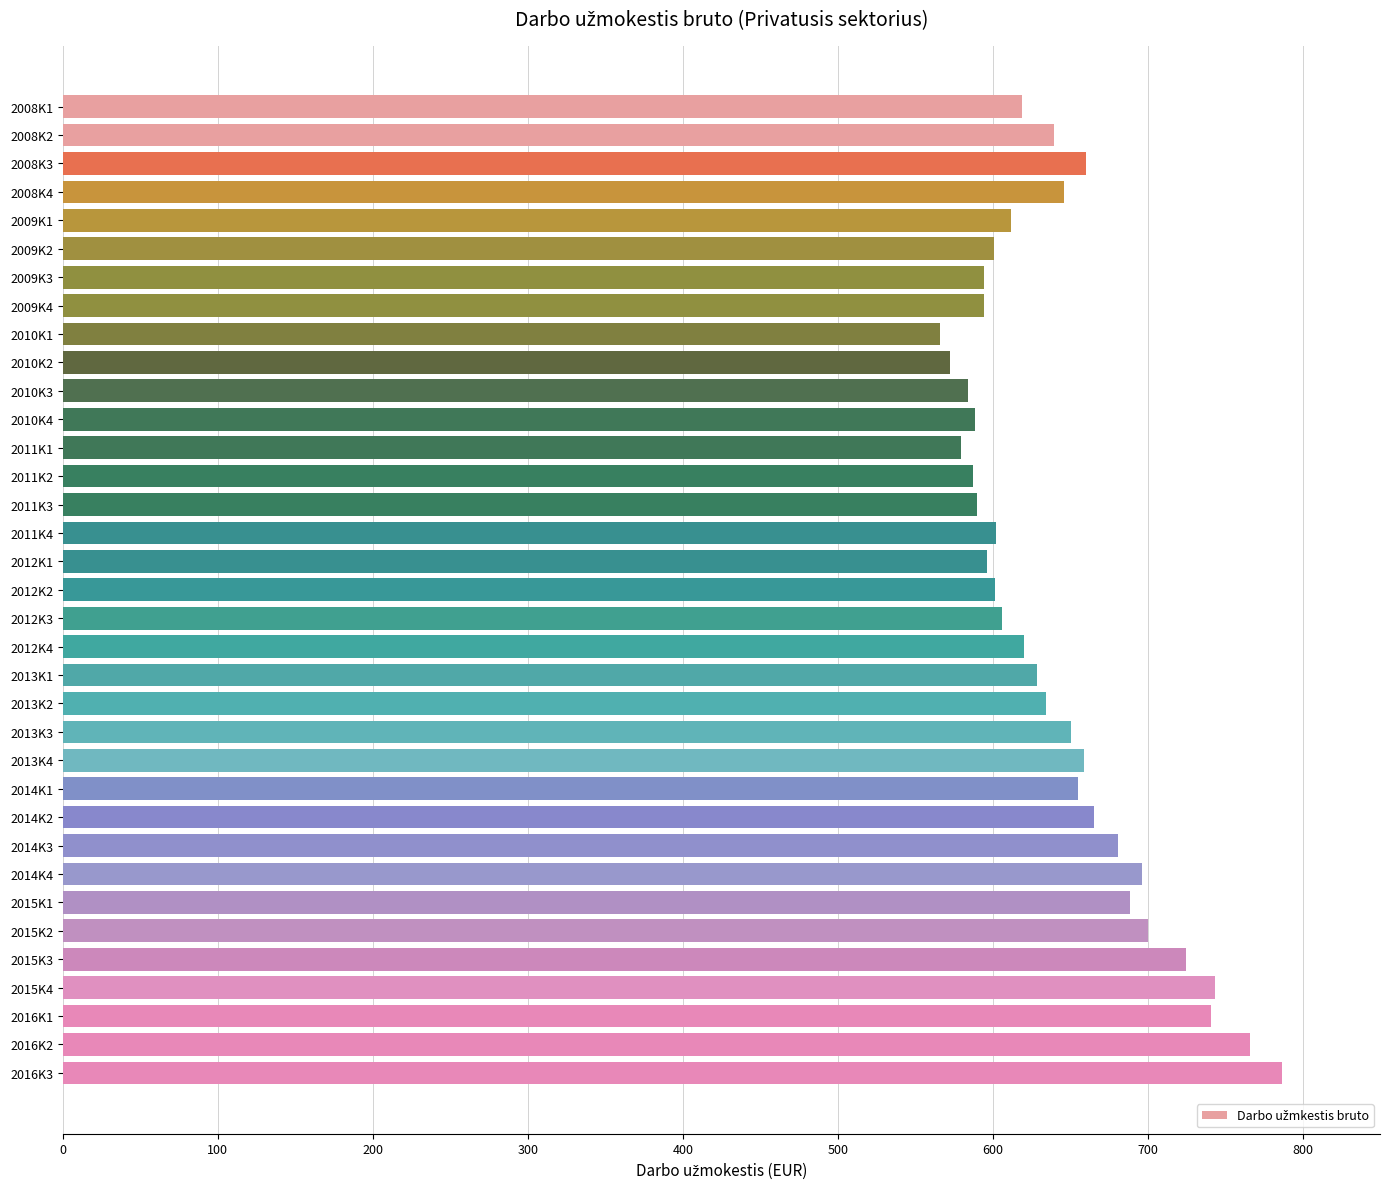

What is the change in value from 2013K1 to 2016K2?

+137.7